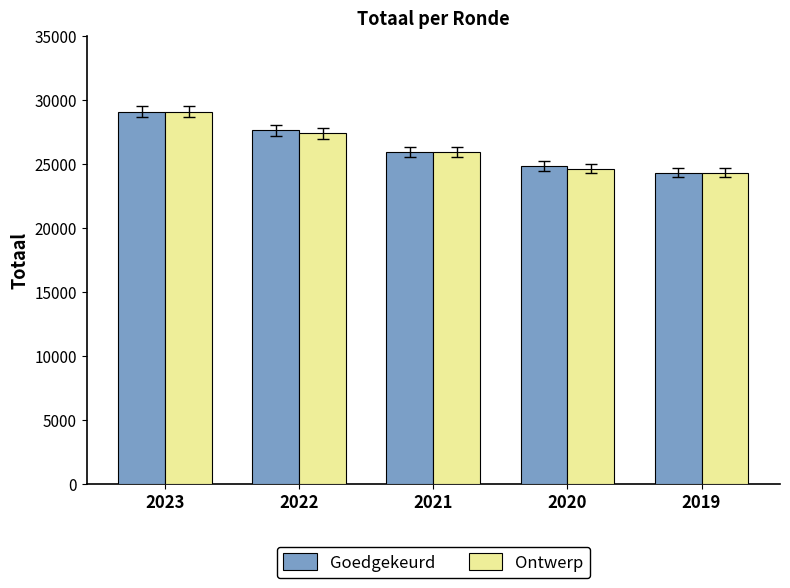

Does the chart contain any negative values?

No